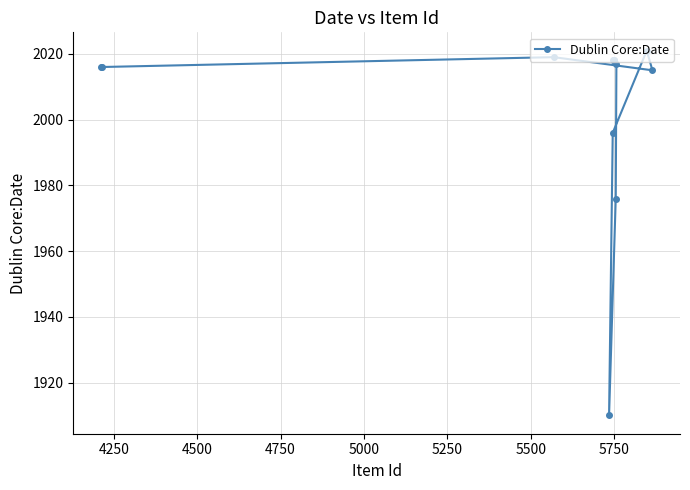

What is the sum of all values?

24040